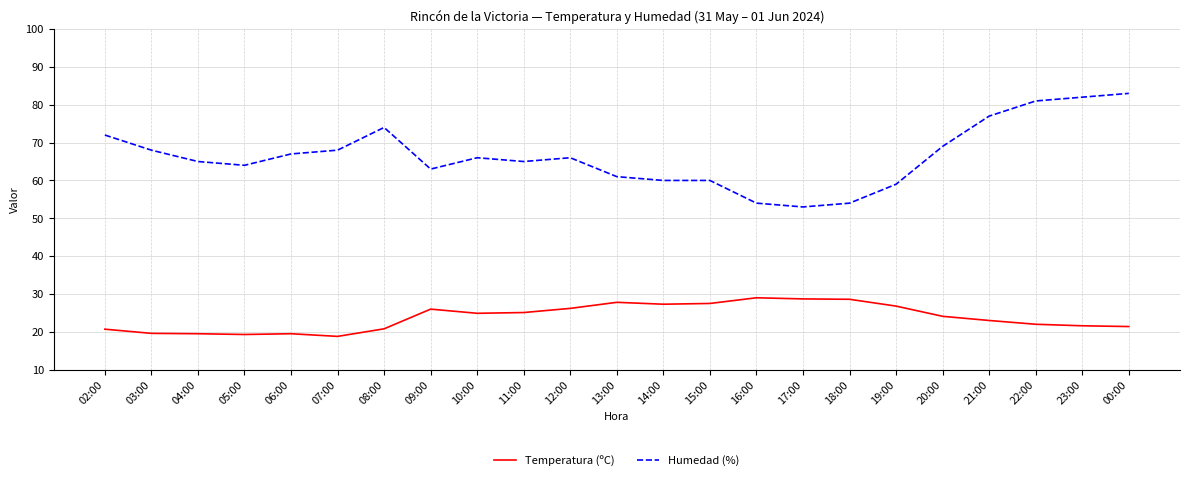

Which series has the largest range (max minus min)?

Humedad (%)